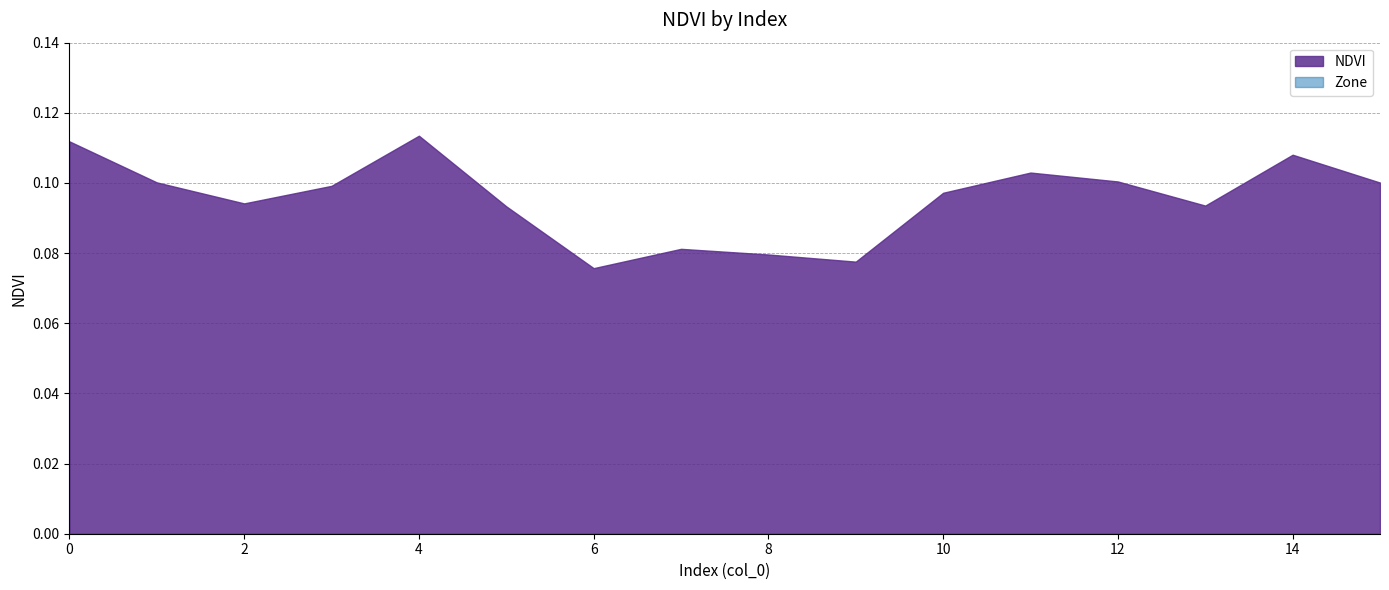

What is the value of the NDVI point at the 2nd from the left?

0.1